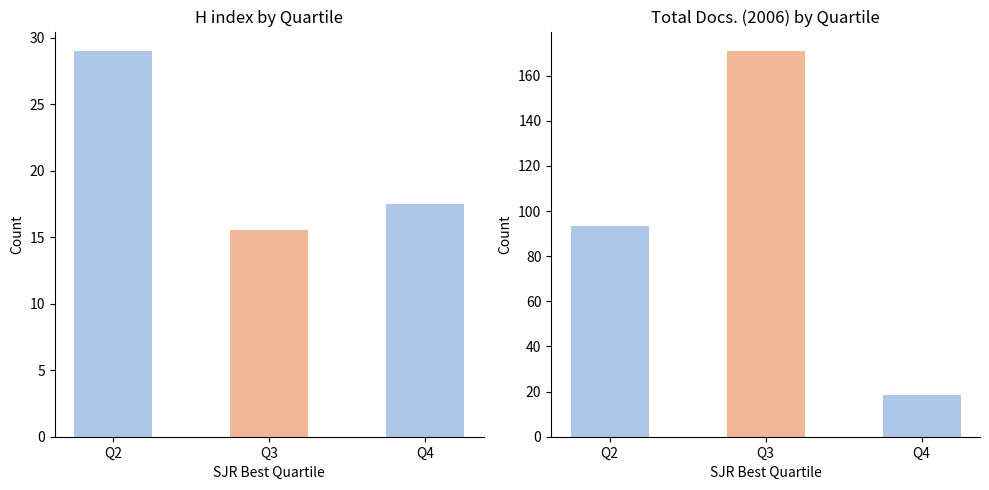

Which series has the widest spread of values?

Total Docs. (2006)